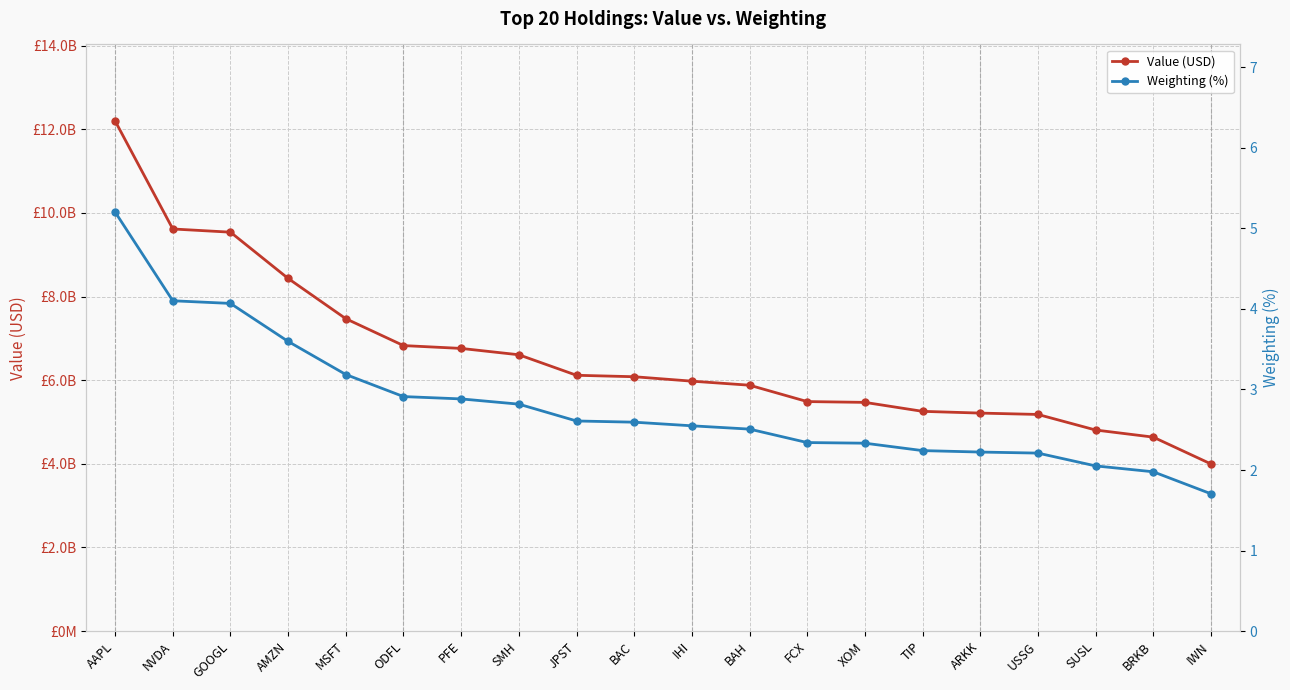

True or false: Value (USD) and Weighting (%) intersect in this chart.

False